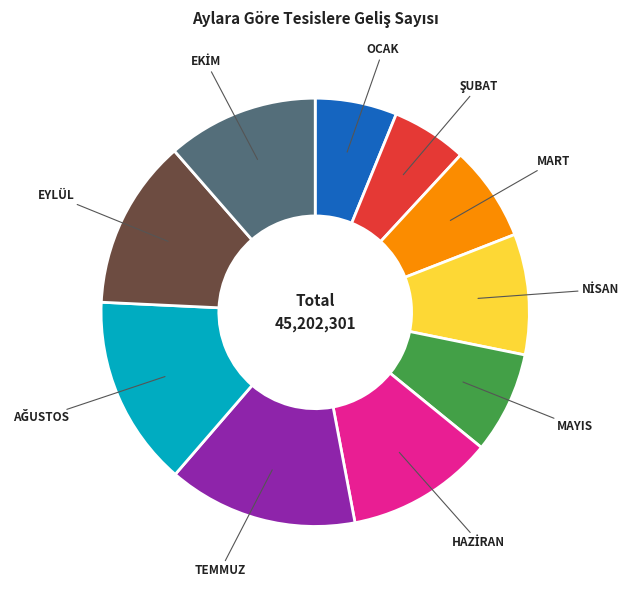

Does any single category account for the majority?

No